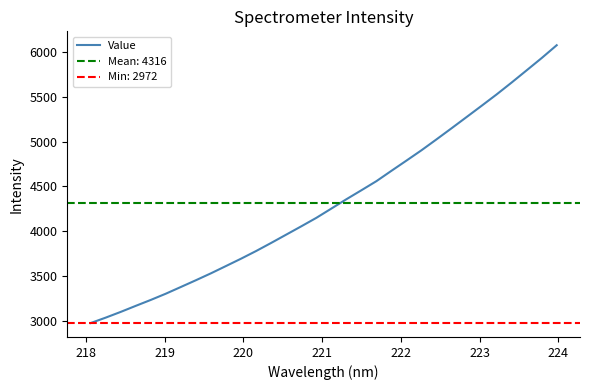

Does the chart display data point markers on the line(s)?

No